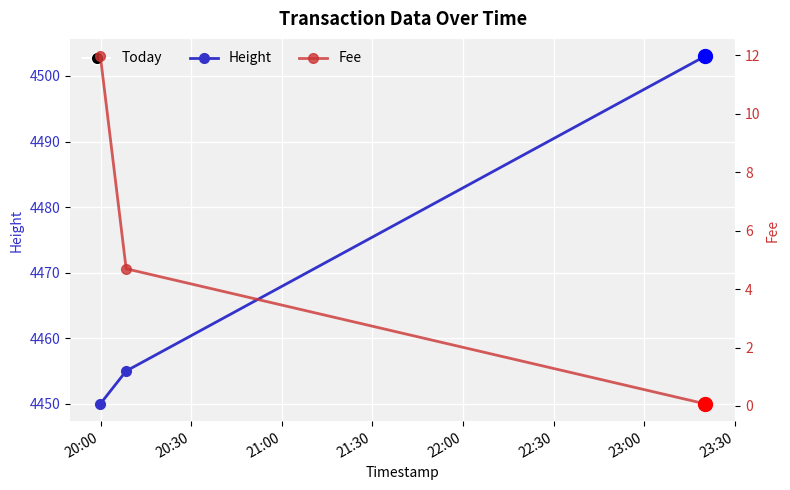

What is the average value of the Fee series?

5.6